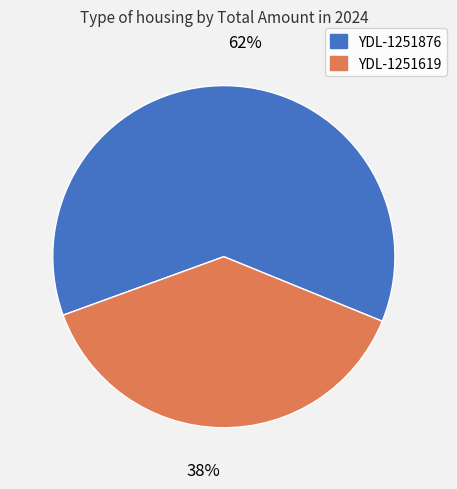

Which has a higher value, YDL-1251619 or YDL-1251876?

YDL-1251876